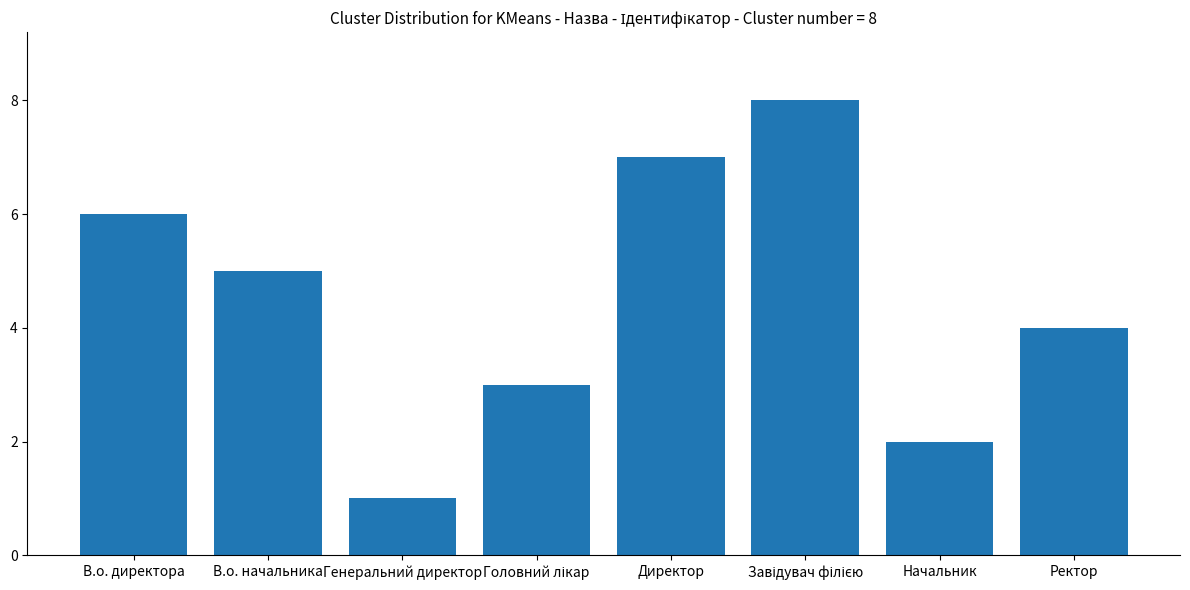

What position from the left is В.о. директора?

1